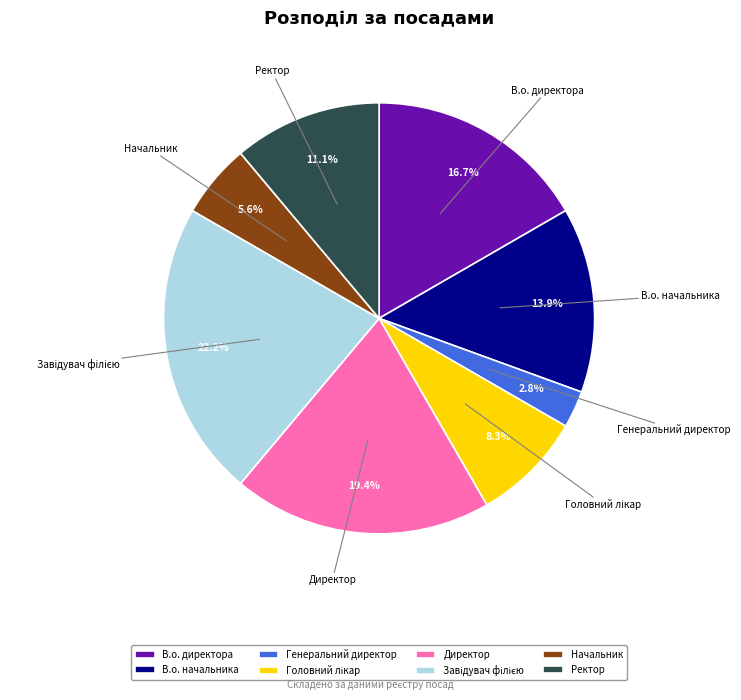

Between Директор and Ректор, which is larger?

Директор